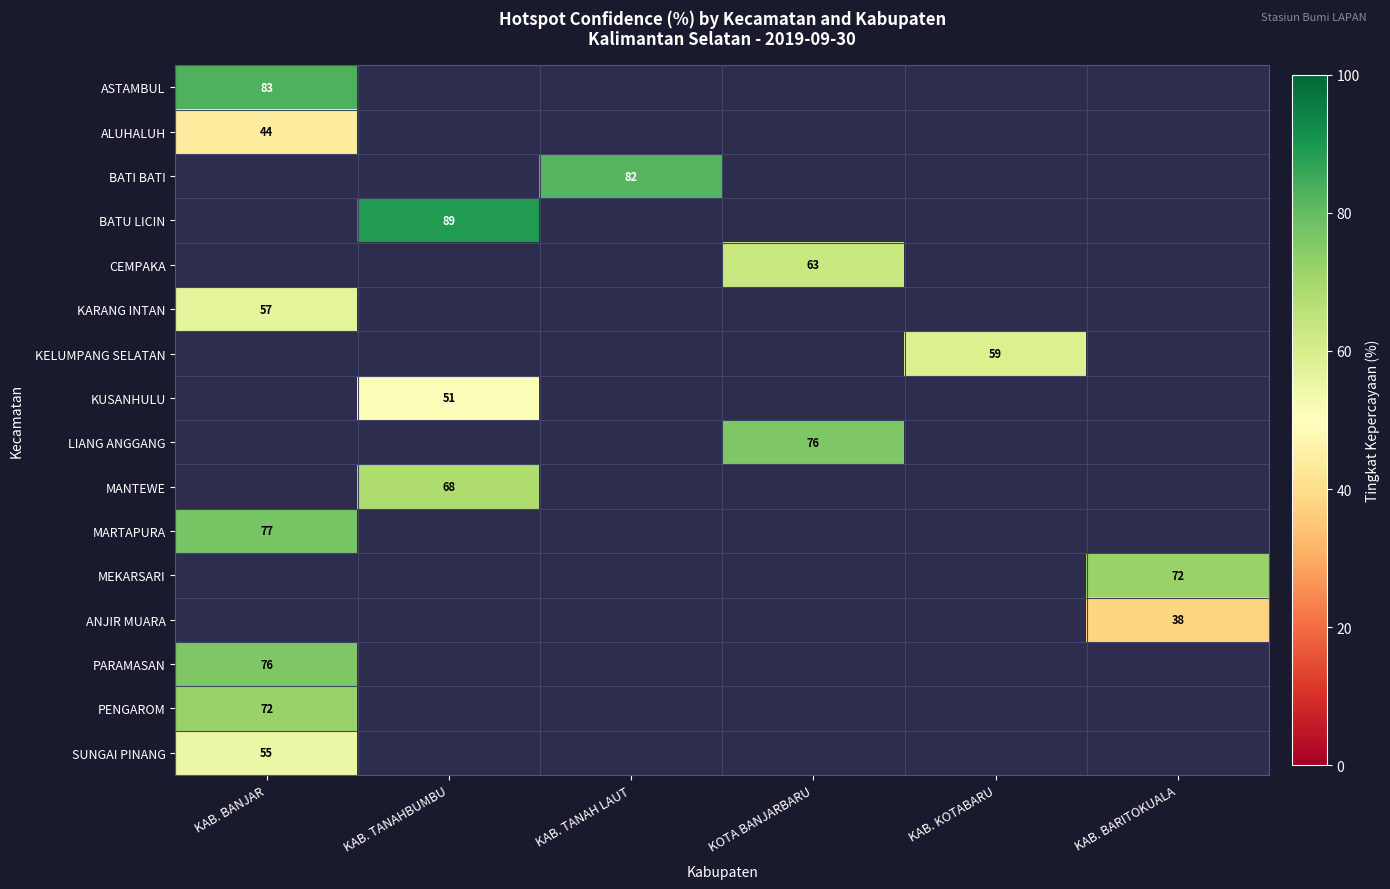

The MEKARSARI series shows 72 at KAB. BARITOKUALA. True or false?

True